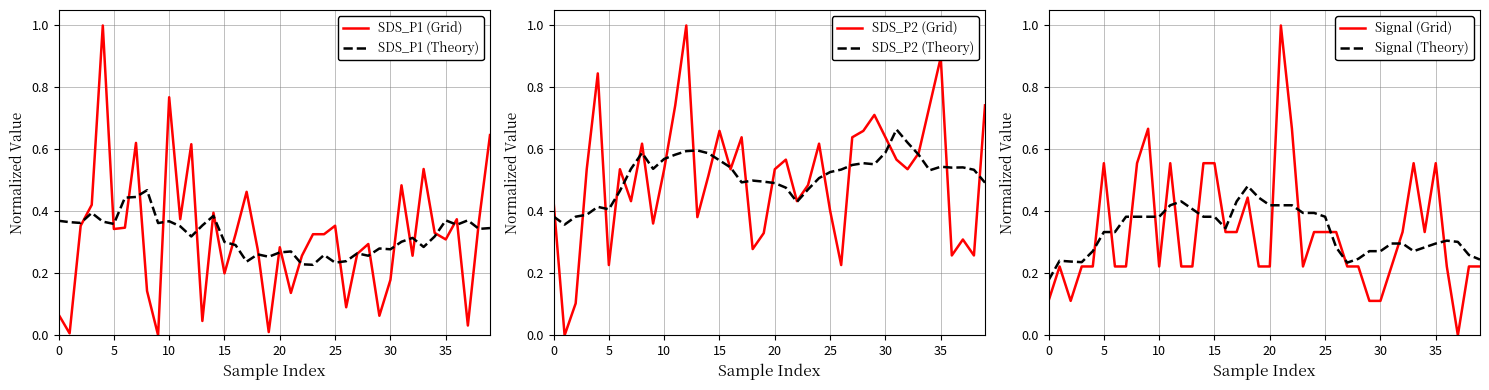

The SDS_P1 (Theory) series shows 0.1 at 16. True or false?

False